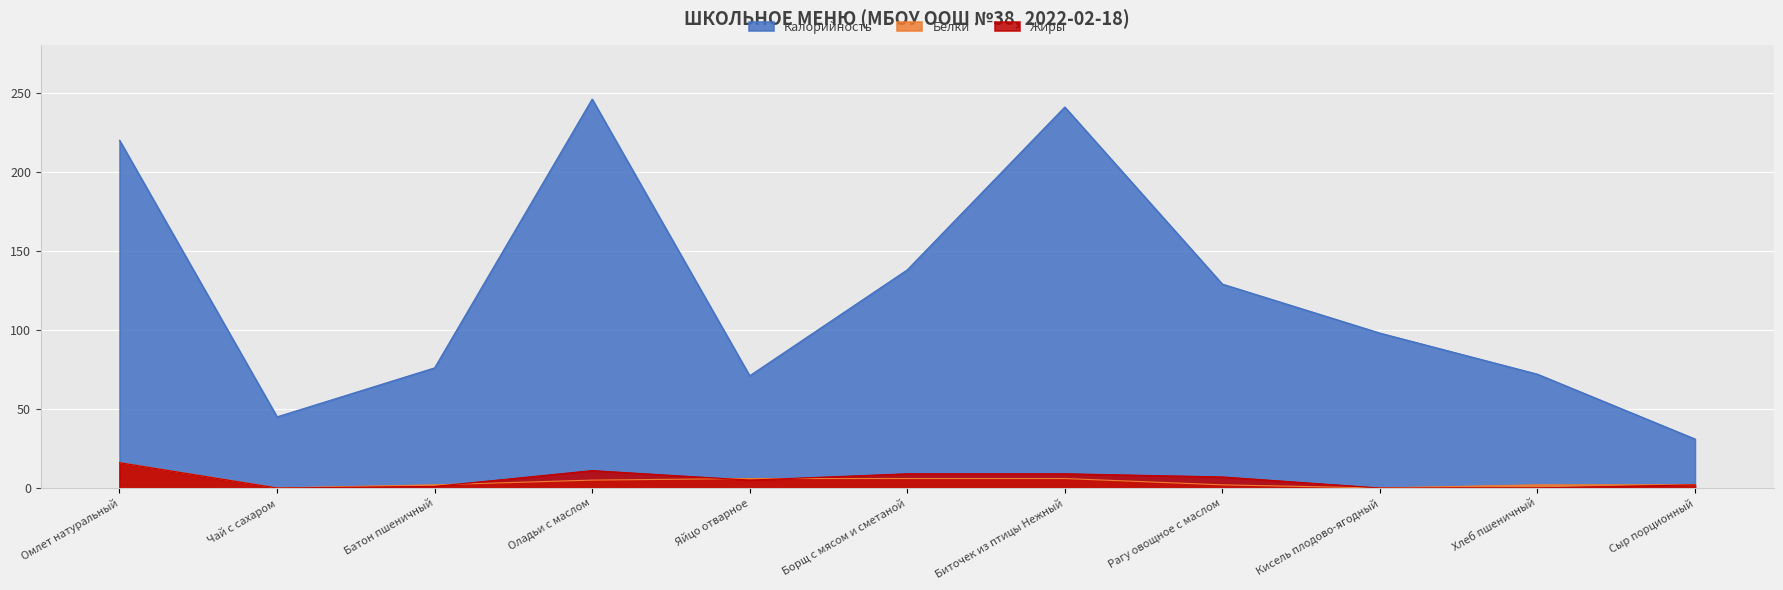

Which series changed the most between Биточек из птицы Нежный and Сыр порционный?

Калорийность